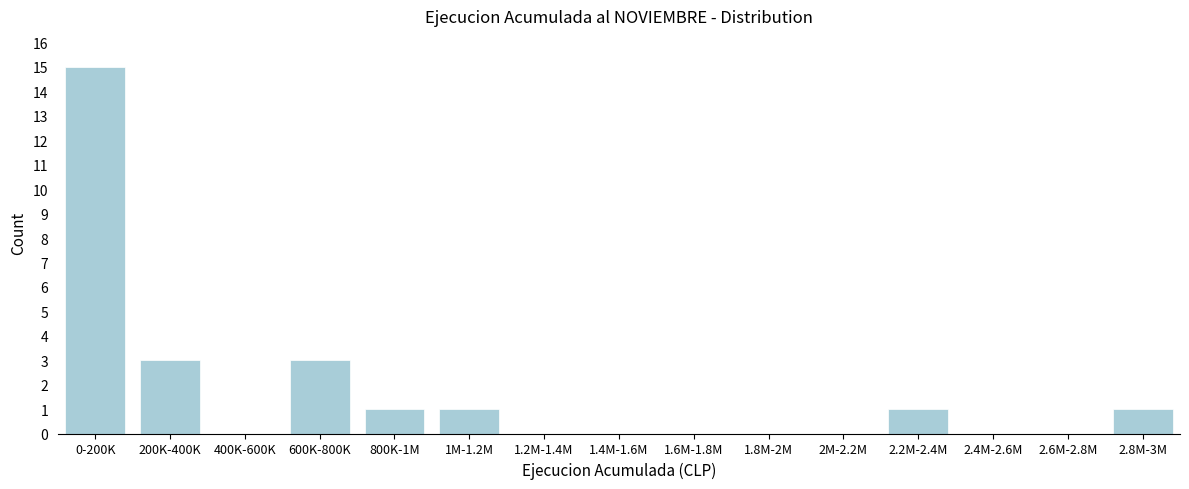

Reading right to left, extract all data points from this chart.

2.8M-3M=1	2.6M-2.8M=0	2.4M-2.6M=0	2.2M-2.4M=1	2M-2.2M=0	1.8M-2M=0	1.6M-1.8M=0	1.4M-1.6M=0	1.2M-1.4M=0	1M-1.2M=1	800K-1M=1	600K-800K=3	400K-600K=0	200K-400K=3	0-200K=15